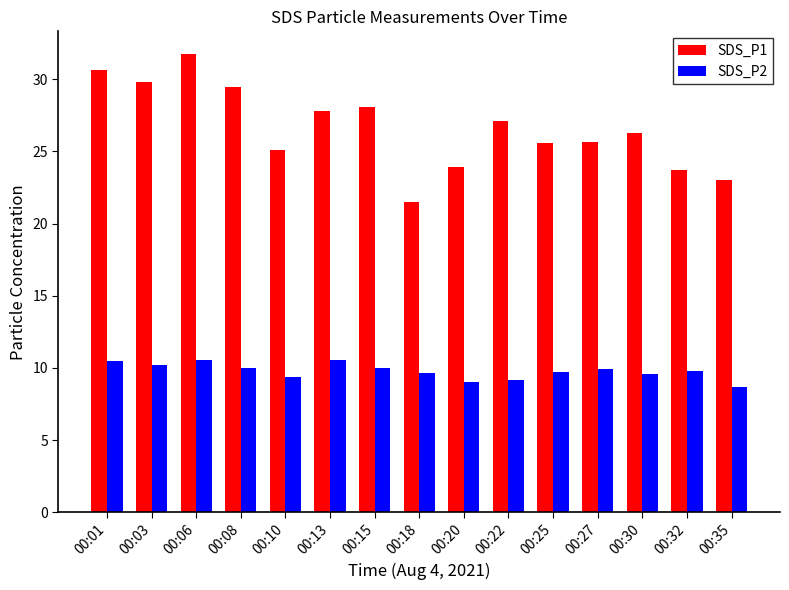

What is the sum of the SDS_P1 values at 00:32 and 00:06?

55.4